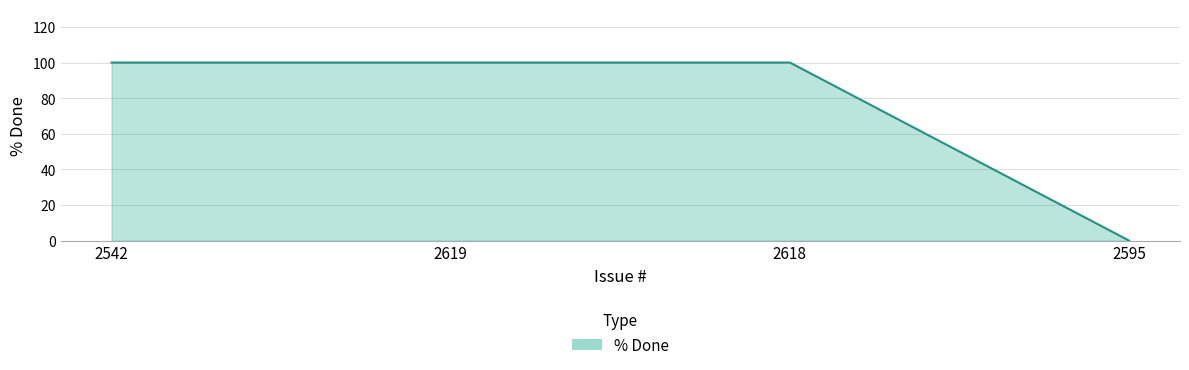

The chart shows a value of 100 at 2619. True or false?

True